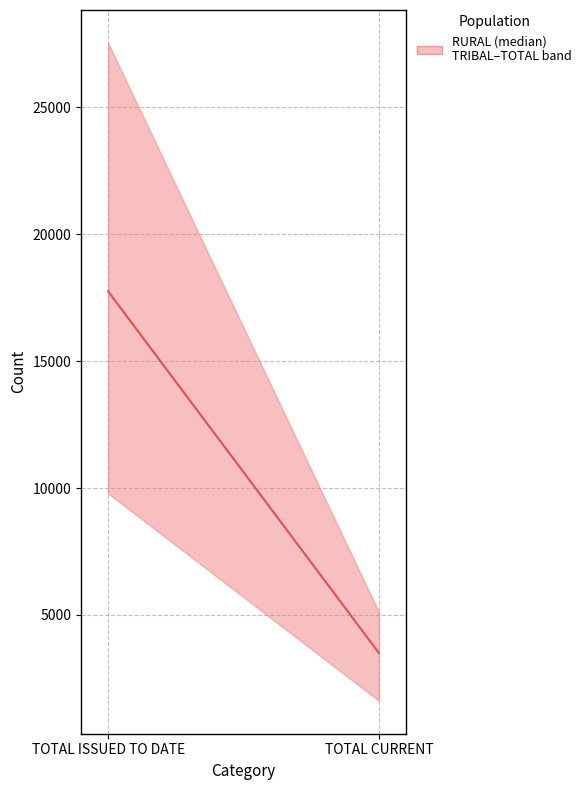

What value does the data have at TOTAL CURRENT?

3503